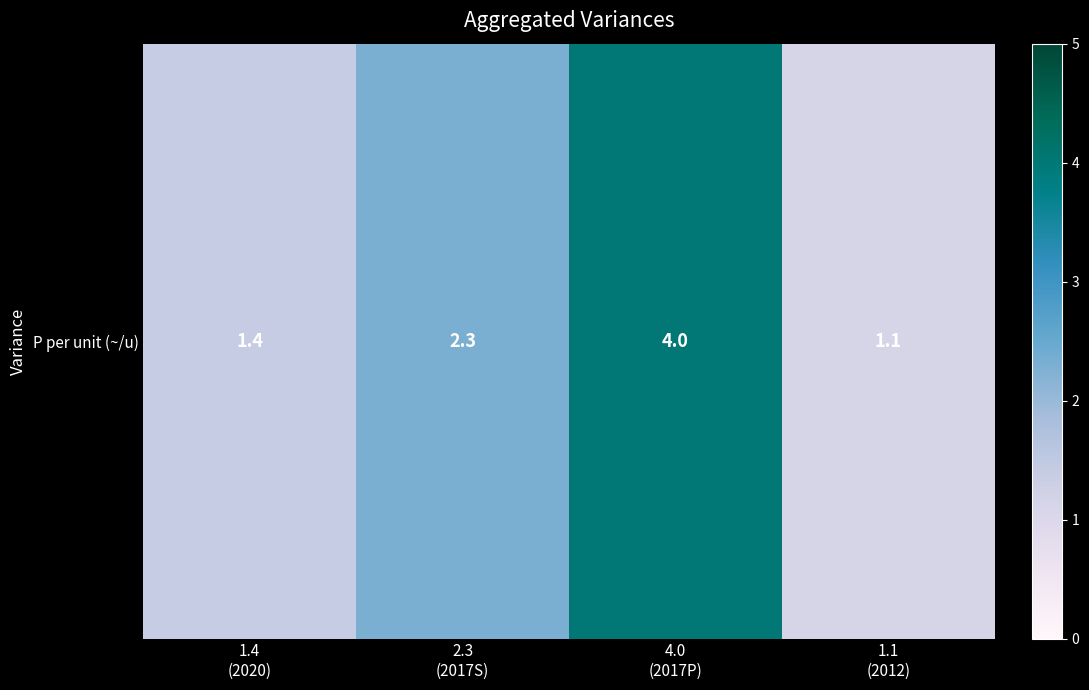

Reading left to right, transcribe all the data shown in this chart.

1.4	2.3	4.0	1.1